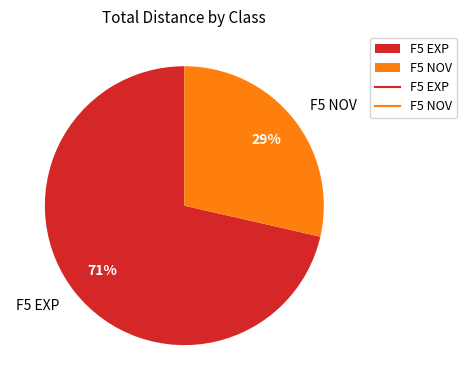

To the nearest percent, what portion does F5 NOV represent?

29%